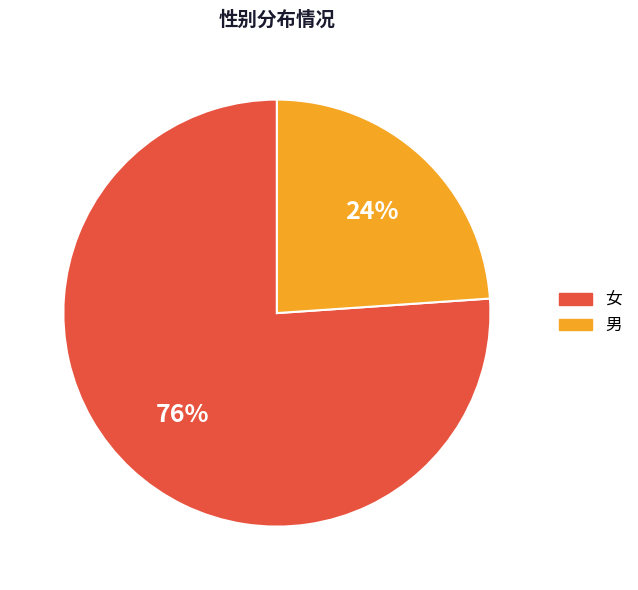

True or false: 男 accounts for 10% of the total.

False